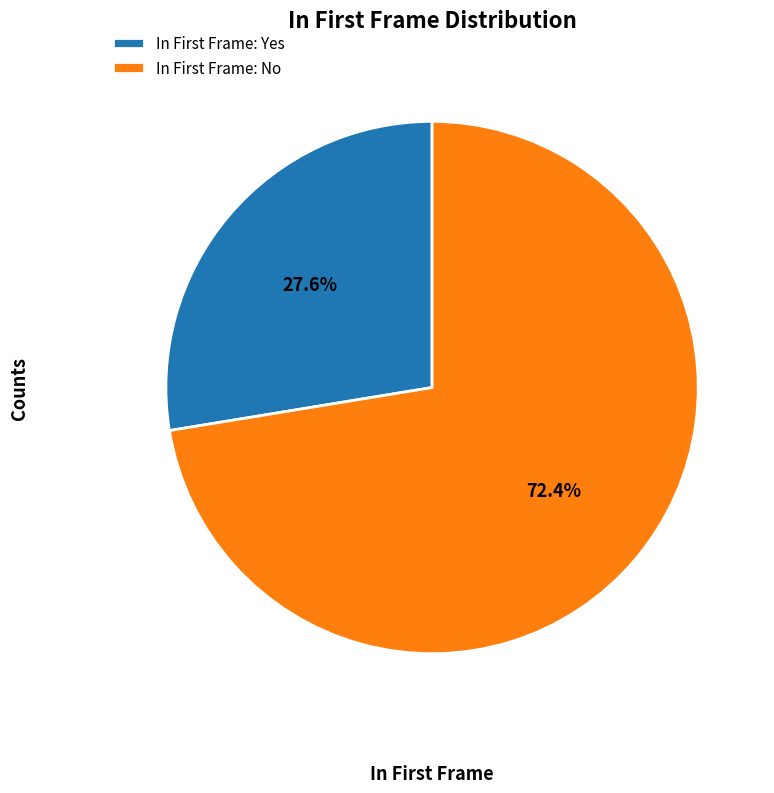

Is there a majority slice in this chart?

Yes